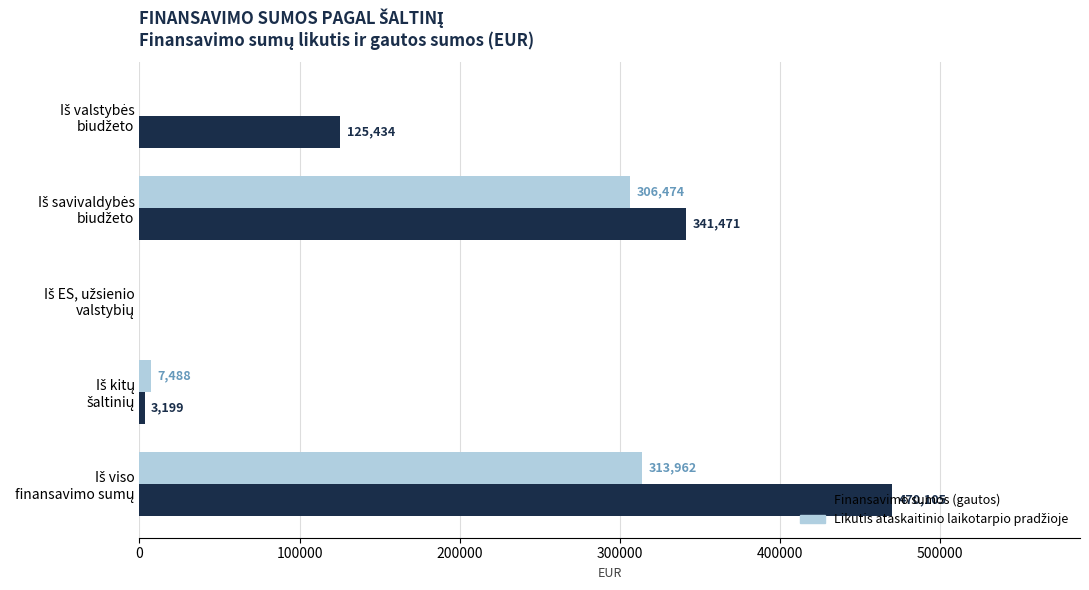

Which series has the largest total across all categories?

Finansavimo sumos (gautos)